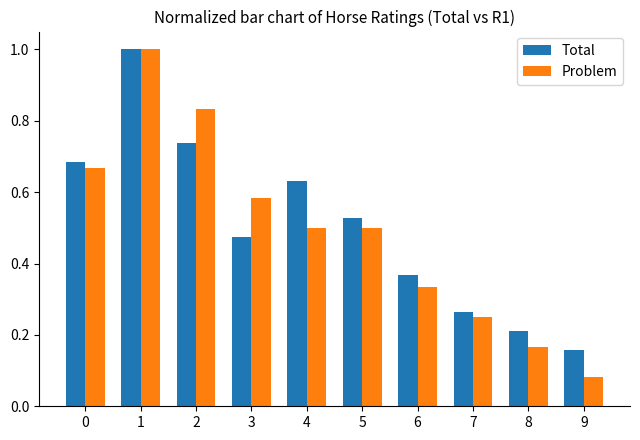

The value of Total at 2 is 0.4. True or false?

False